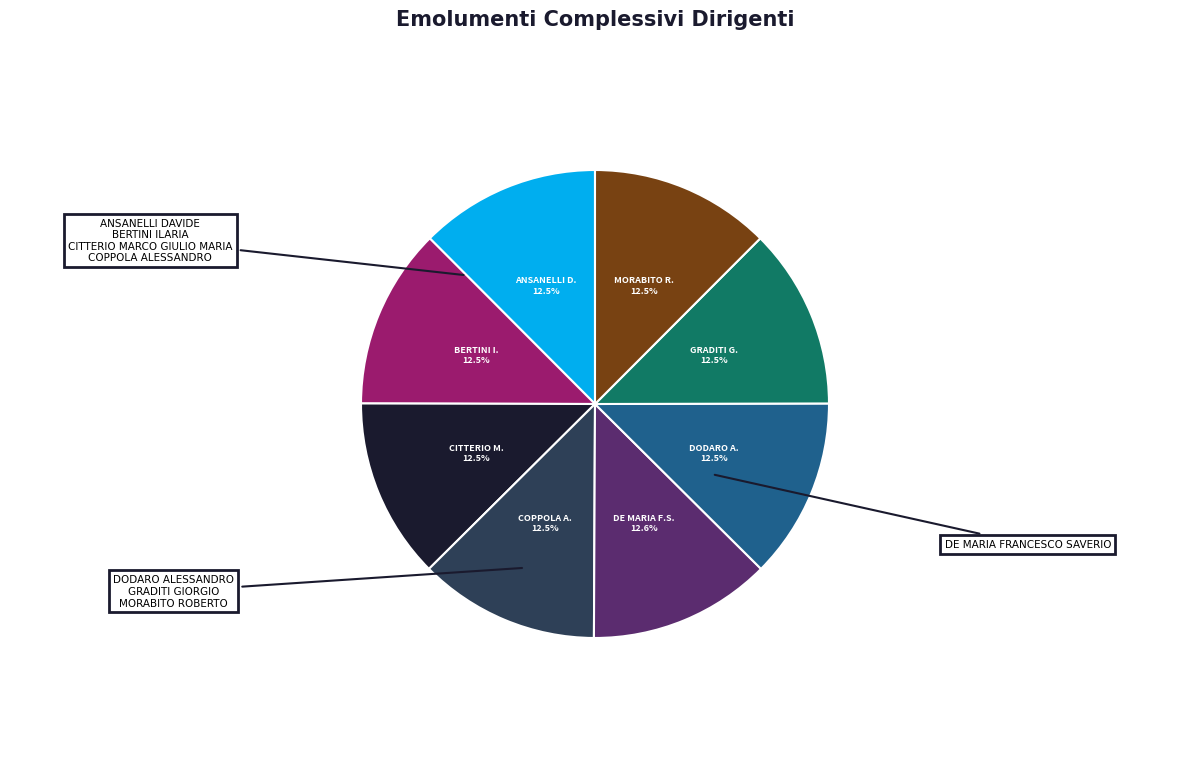

Is there a majority slice in this chart?

No